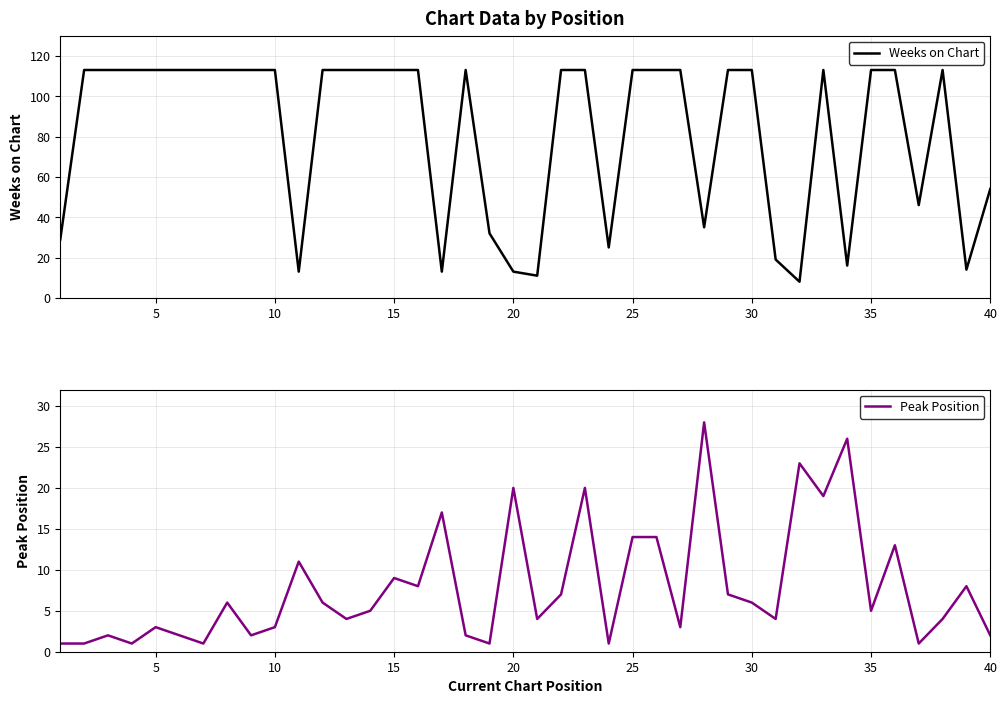

At which label is Weeks on Chart closest to 60?

40